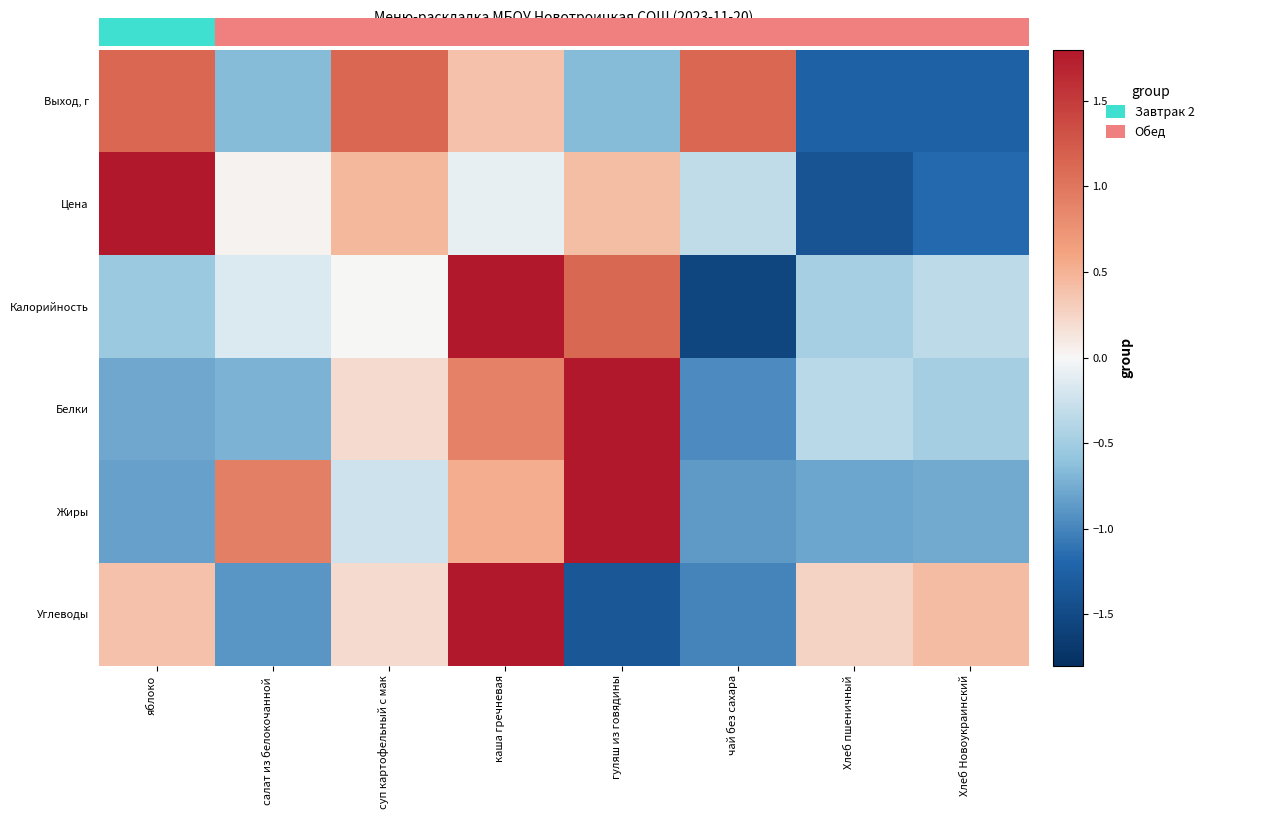

Reading right to left, extract all data points from this chart.

Выход, г: Хлеб Новоукраинский=-1.2	Хлеб пшеничный=-1.2	чай без сахара=1.1	гуляш из говядины=-0.7	каша гречневая=0.4	суп картофельный с мак=1.1	салат из белокочанной =-0.7	яблоко=1.1
Цена: Хлеб Новоукраинский=-1.2	Хлеб пшеничный=-1.4	чай без сахара=-0.3	гуляш из говядины=0.4	каша гречневая=-0.1	суп картофельный с мак=0.5	салат из белокочанной =0.0	яблоко=2.1
Калорийность: Хлеб Новоукраинский=-0.3	Хлеб пшеничный=-0.5	чай без сахара=-1.5	гуляш из говядины=1.1	каша гречневая=1.9	суп картофельный с мак=0.0	салат из белокочанной =-0.2	яблоко=-0.5
Белки: Хлеб Новоукраинский=-0.5	Хлеб пшеничный=-0.4	чай без сахара=-1.0	гуляш из говядины=2.2	каша гречневая=0.9	суп картофельный с мак=0.2	салат из белокочанной =-0.7	яблоко=-0.8
Жиры: Хлеб Новоукраинский=-0.8	Хлеб пшеничный=-0.8	чай без сахара=-0.9	гуляш из говядины=2.0	каша гречневая=0.5	суп картофельный с мак=-0.2	салат из белокочанной =0.9	яблоко=-0.8
Углеводы: Хлеб Новоукраинский=0.4	Хлеб пшеничный=0.3	чай без сахара=-1.0	гуляш из говядины=-1.4	каша гречневая=2.0	суп картофельный с мак=0.2	салат из белокочанной =-0.9	яблоко=0.4